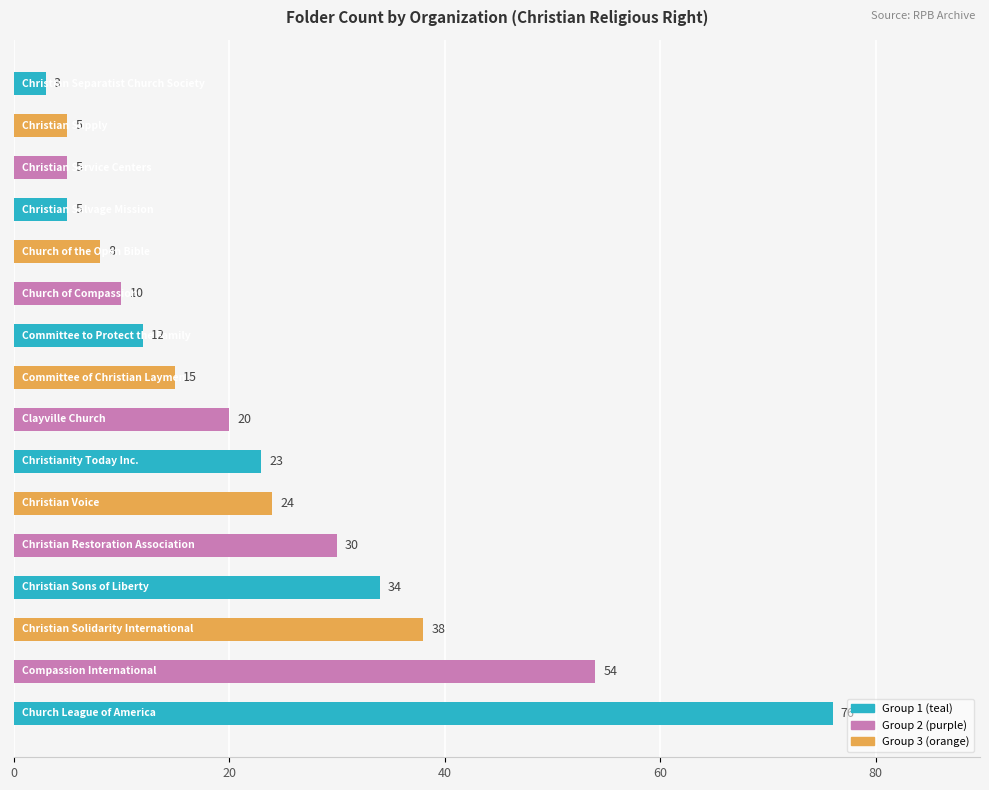

Reading bottom to top, extract all data points from this chart.

76	54	38	34	30	24	23	20	15	12	10	8	5	5	5	3